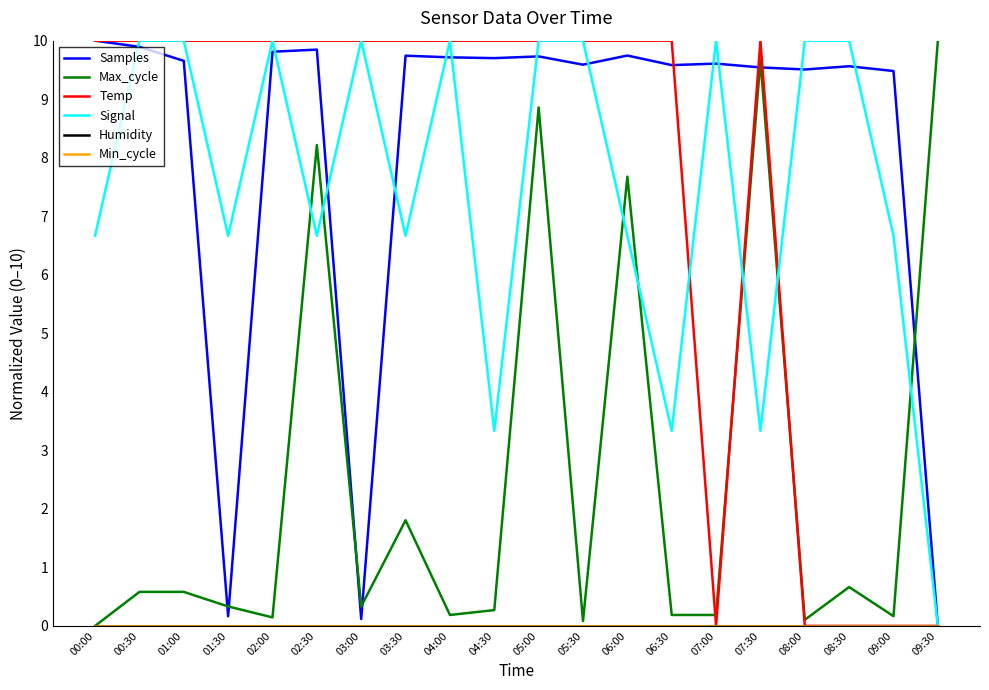

What is the spread (max minus min) of values at 04:30?

10.0